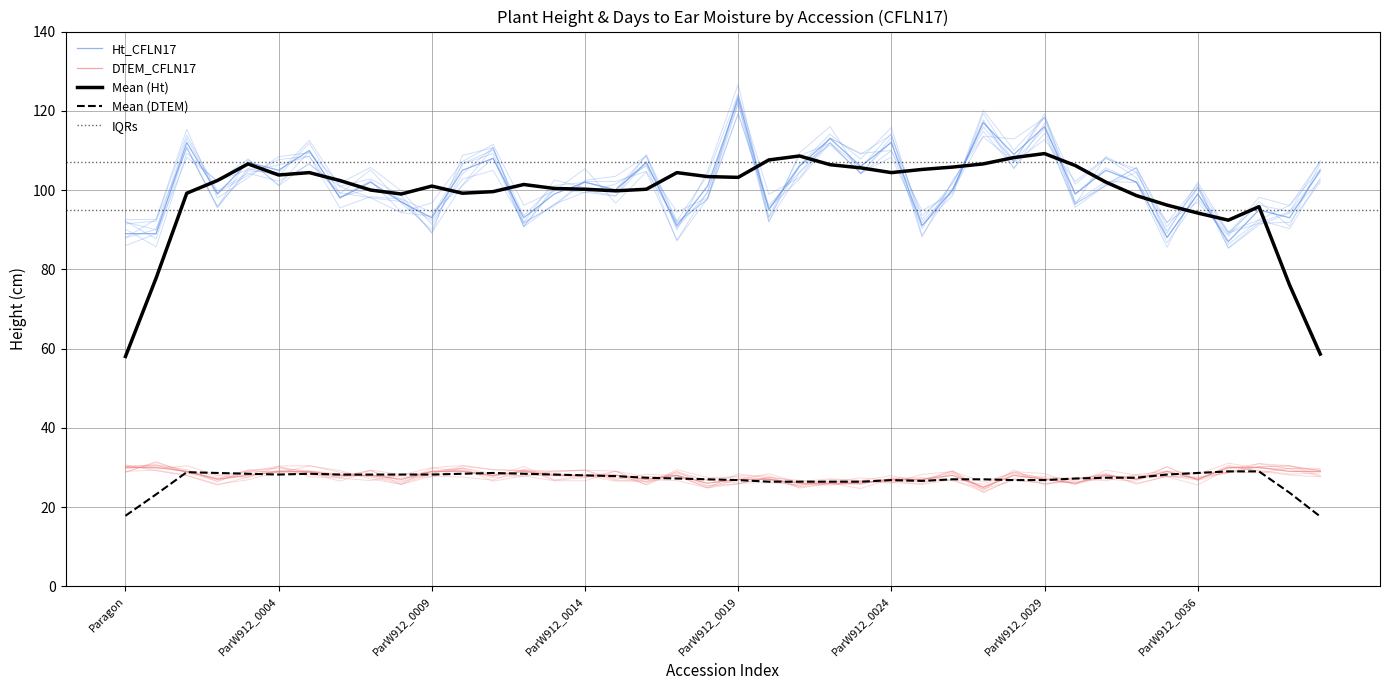

Is the value of DTEM_CFLN17 at ParW912_0004 greater than the value of Ht_CFLN17 at ParW912_0011?

No